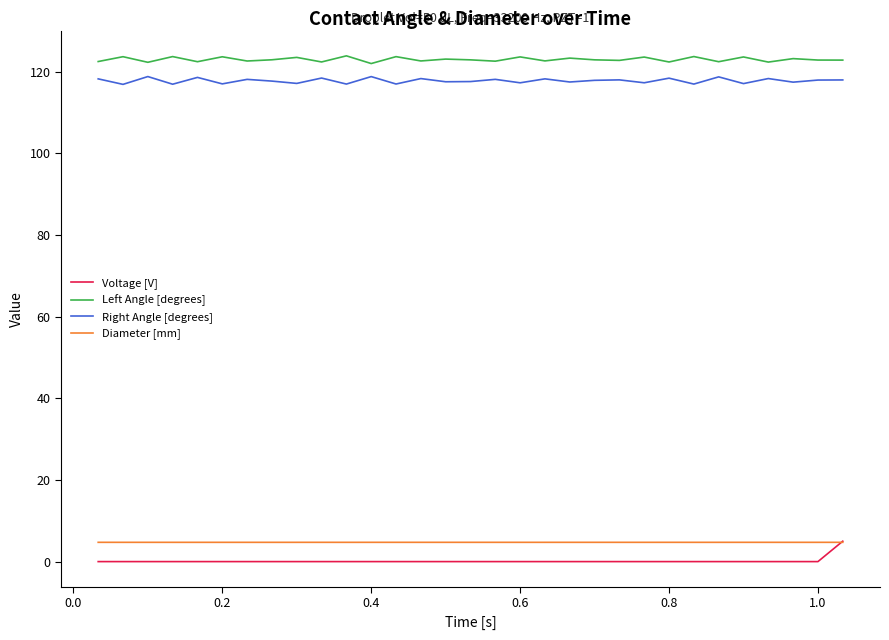

Which series has the widest spread of values?

Voltage [V]